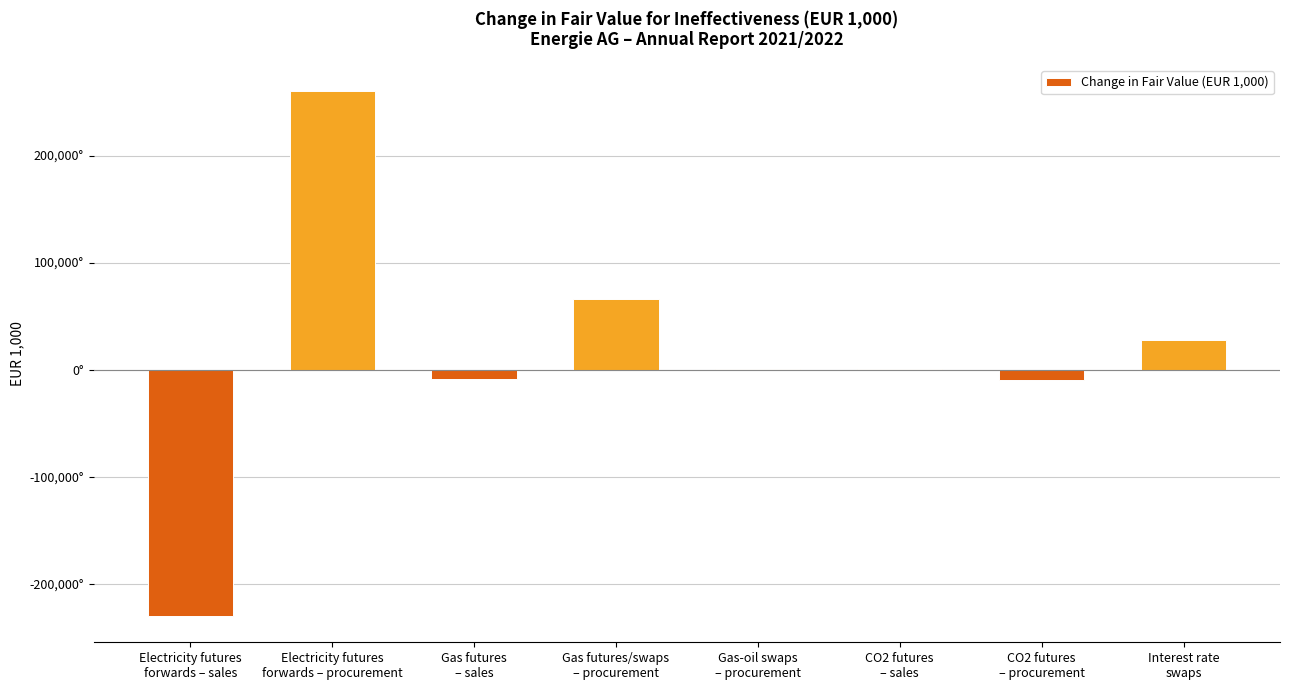

True or false: the data shows 820.0 at Gas-oil swaps
– procurement.

True